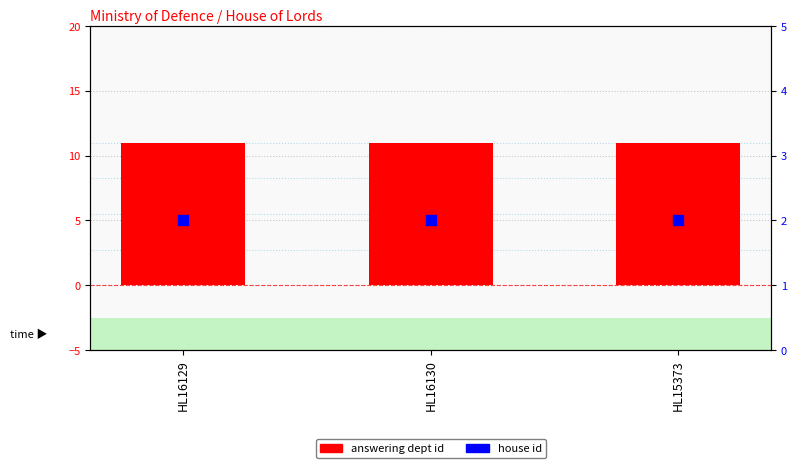

What is the total value across all series at HL16130?

13